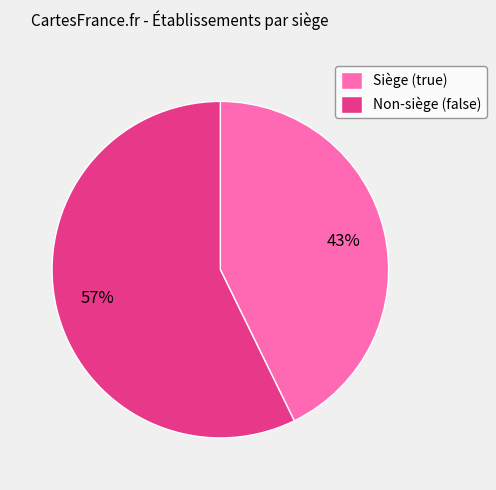

Count the number of slices in the pie.

2